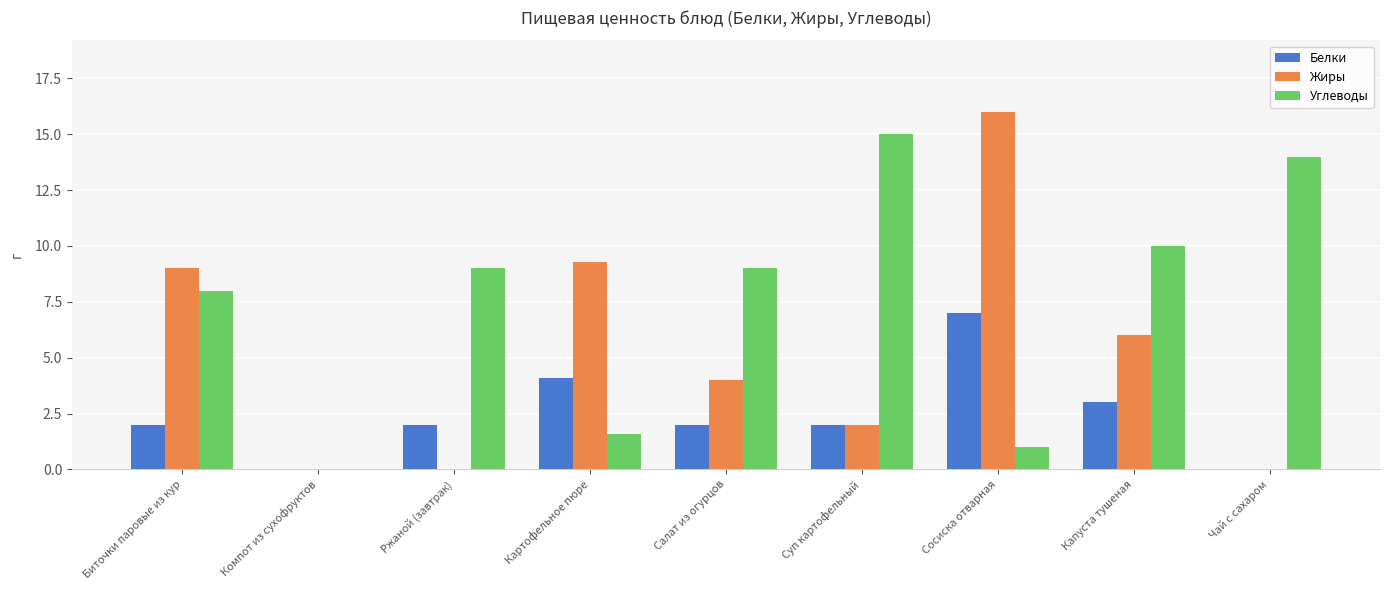

How many groups of bars are there?

9